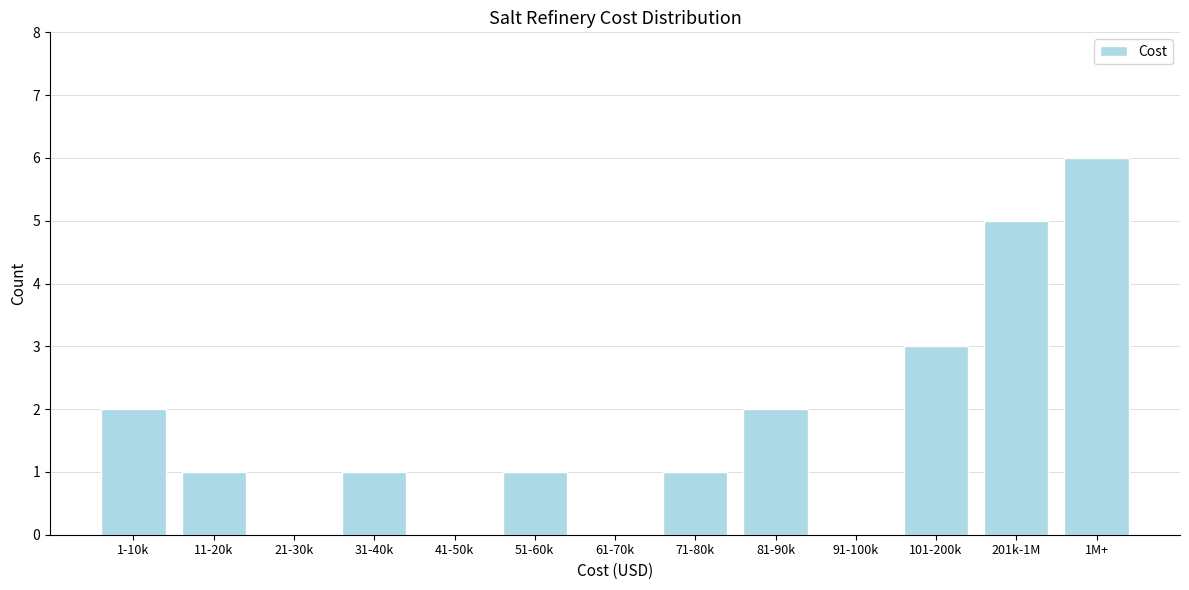

Reading left to right, transcribe all the data shown in this chart.

1-10k=2	11-20k=1	21-30k=0	31-40k=1	41-50k=0	51-60k=1	61-70k=0	71-80k=1	81-90k=2	91-100k=0	101-200k=3	201k-1M=5	1M+=6